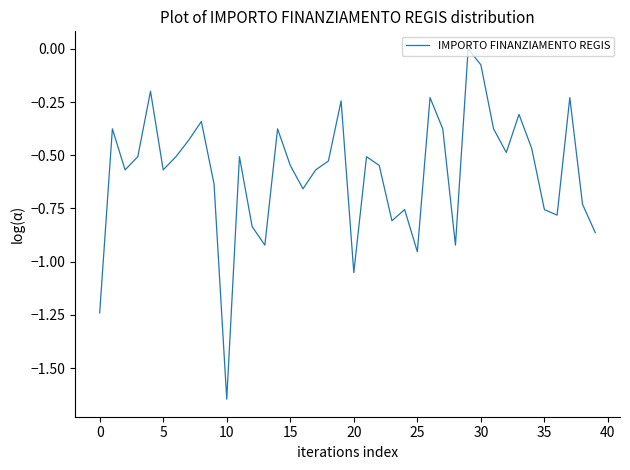

What is the difference between the maximum and minimum values?

1.6